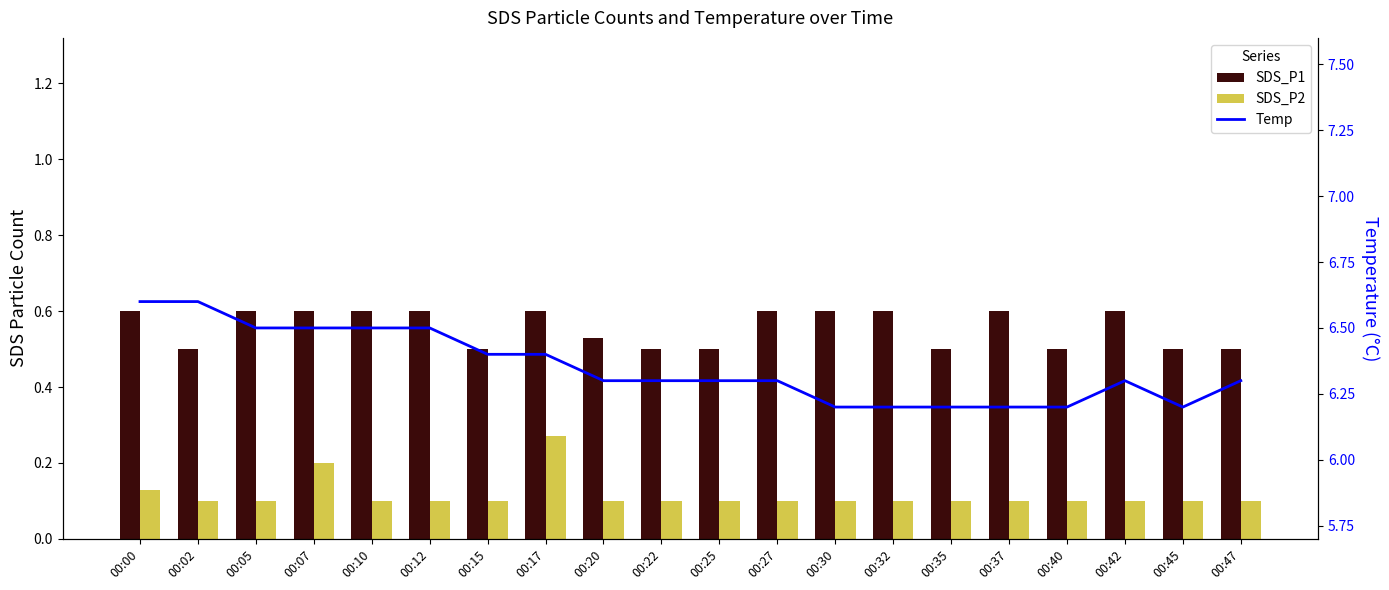

Read the Temp value at 00:40.

6.2